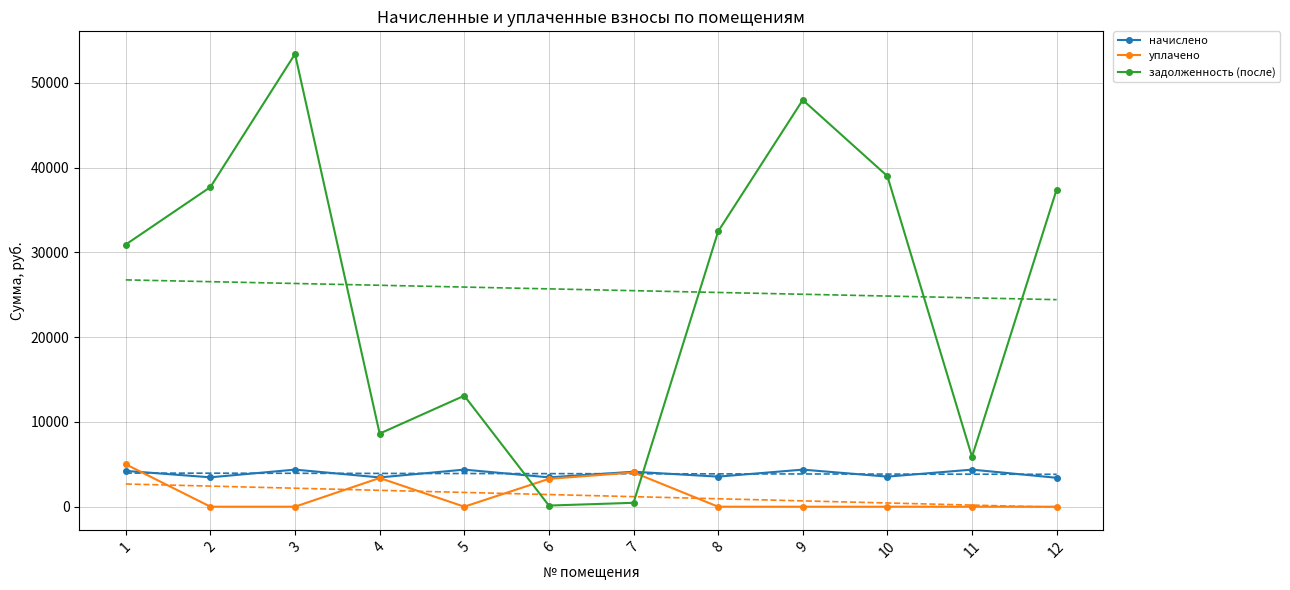

How many values in уплачено are above zero?

4